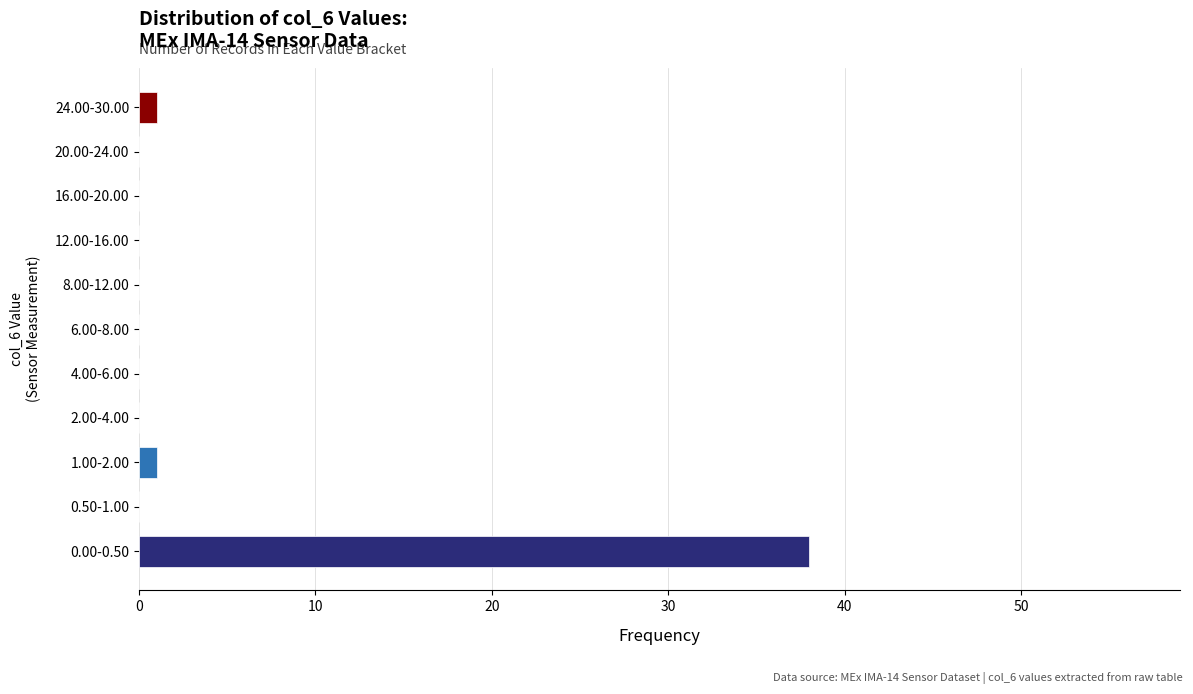

Reading bottom to top, list all the values displayed in this chart.

0.00-0.50=38	0.50-1.00=0	1.00-2.00=1	2.00-4.00=0	4.00-6.00=0	6.00-8.00=0	8.00-12.00=0	12.00-16.00=0	16.00-20.00=0	20.00-24.00=0	24.00-30.00=1